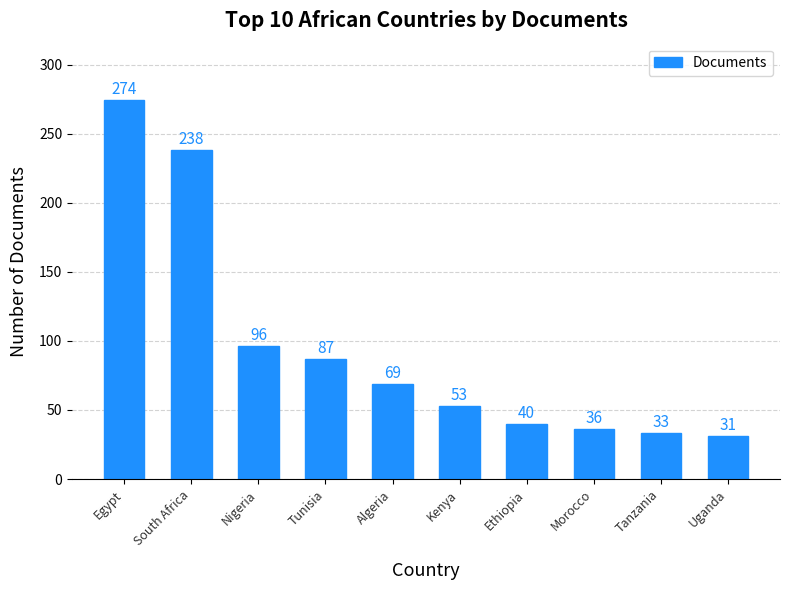

Does the chart contain any negative values?

No